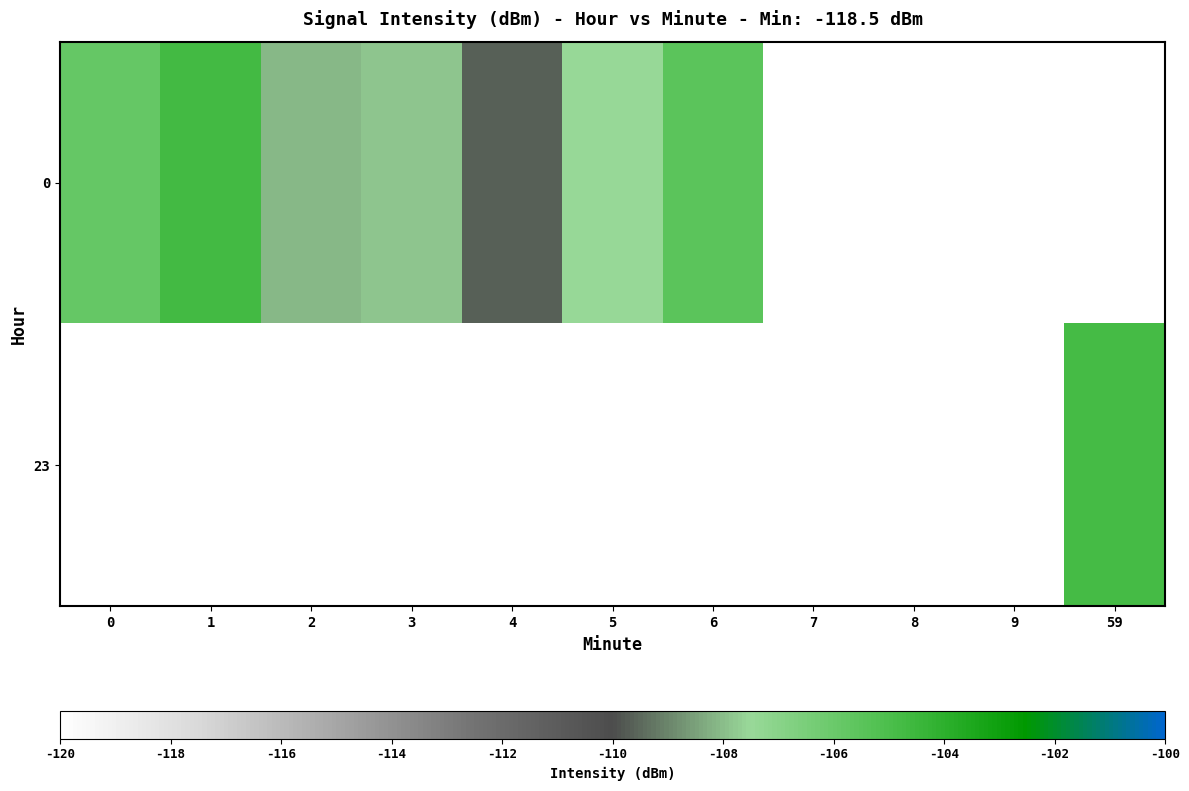

Where is 0 nearest to the value -107?

5